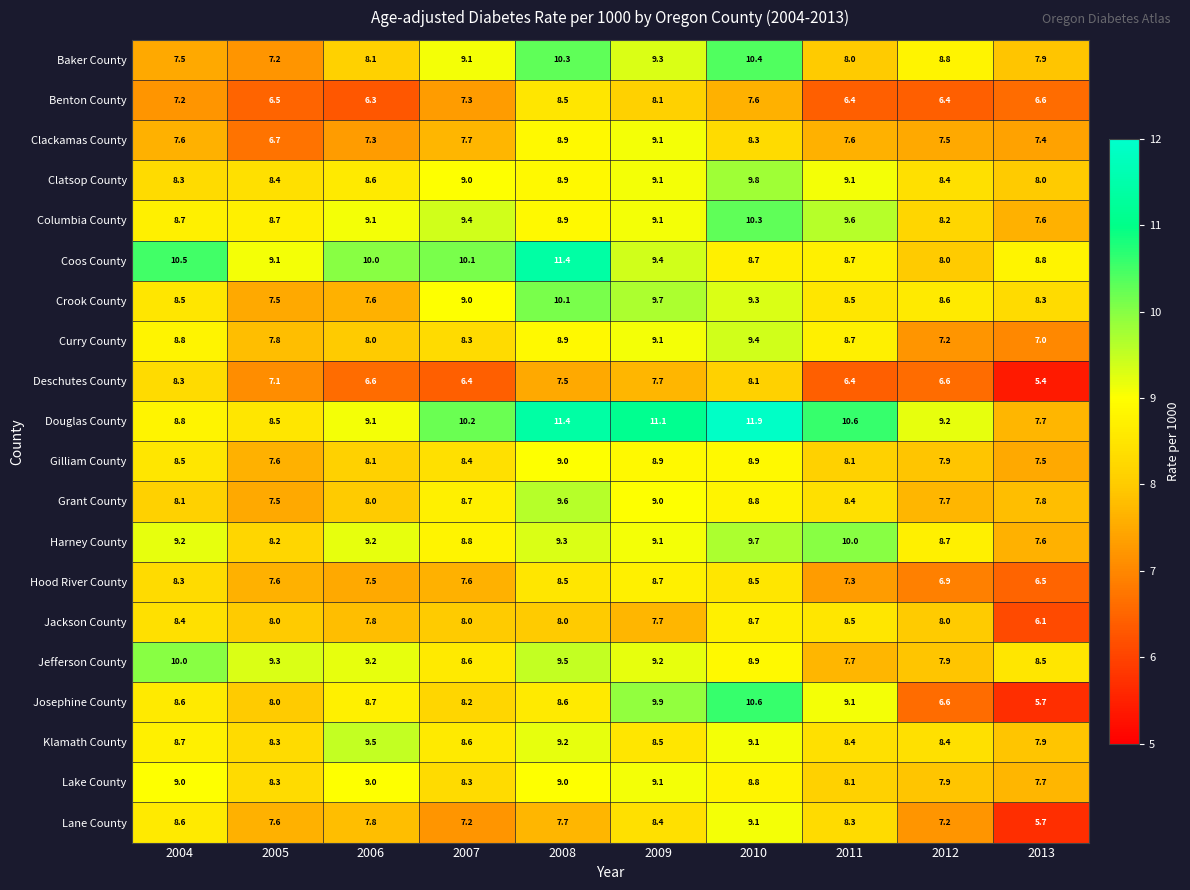

At which label is Crook County closest to 8?

2013